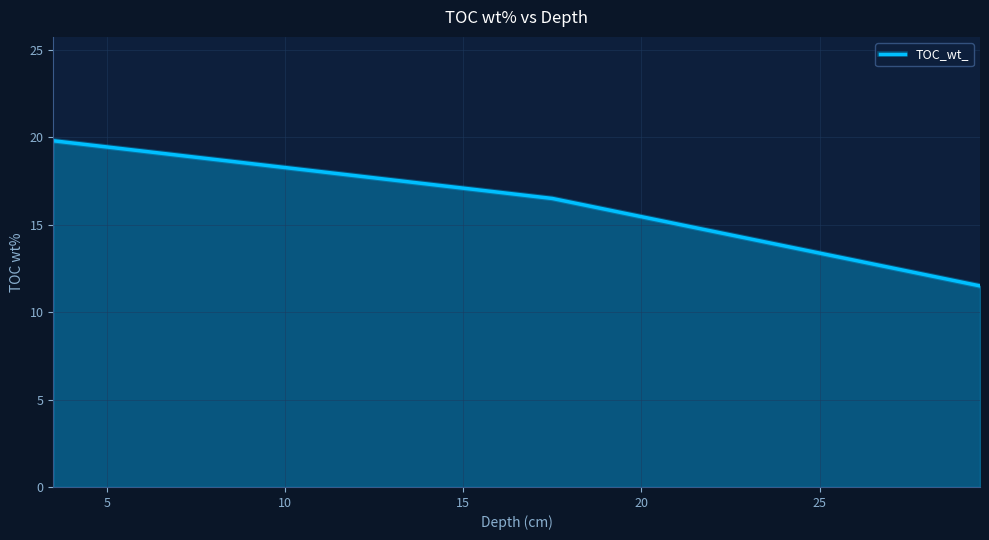

What is the greatest value displayed?

19.8